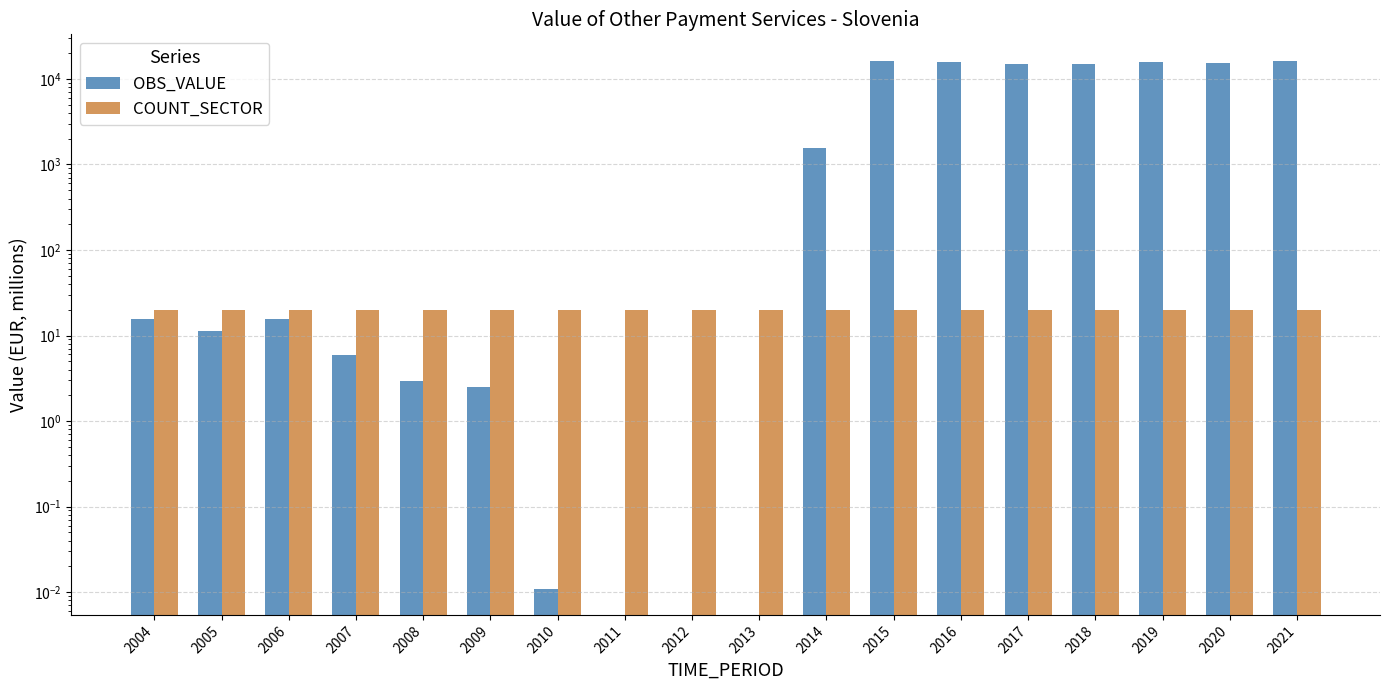

Rank the series at 2017 from highest to lowest value.

OBS_VALUE, COUNT_SECTOR